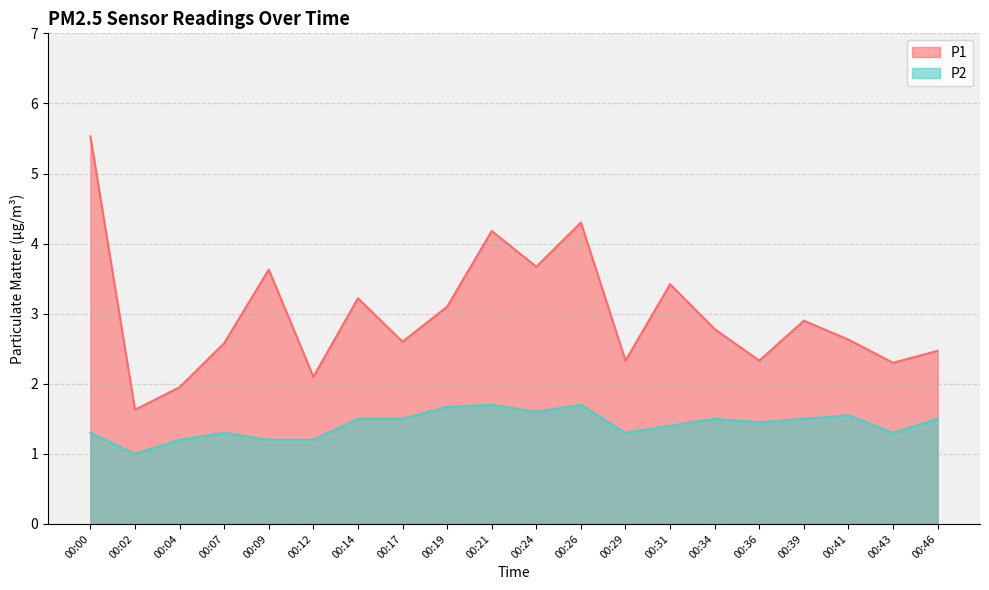

What are all the series names shown in the legend?

P1, P2